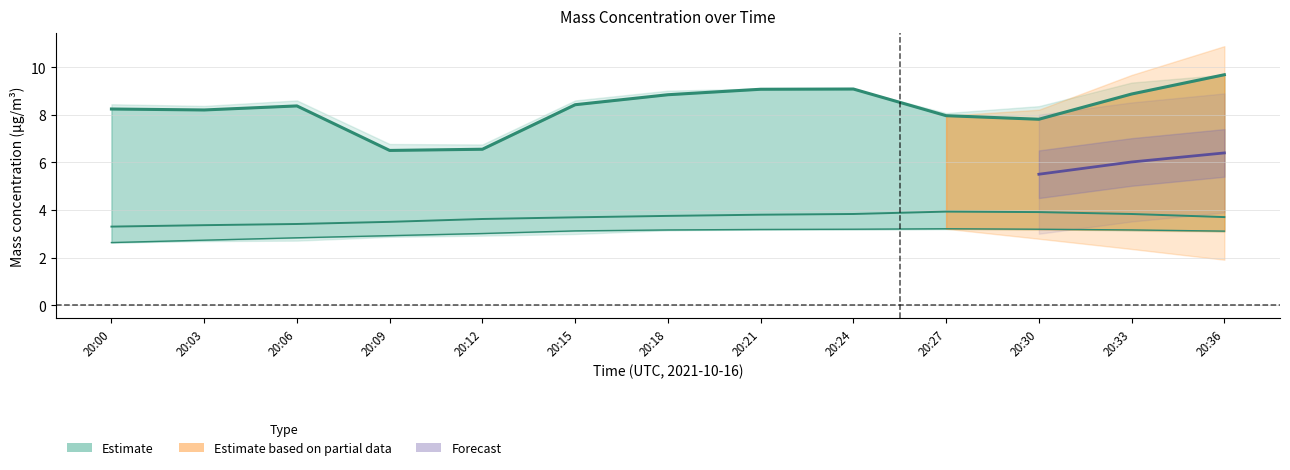

What is the total value across all series at 20:03?

14.3